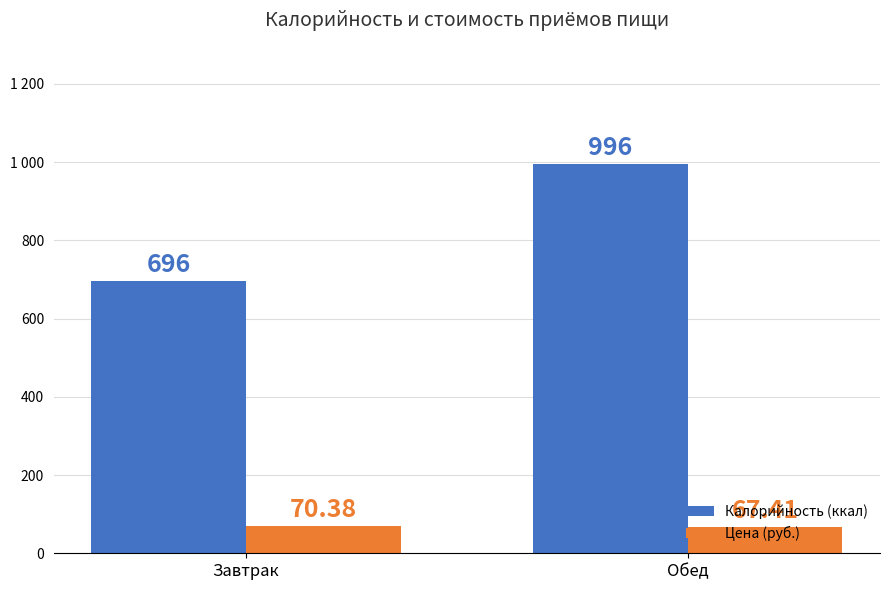

What is the label of the 2nd bar from the right?

Завтрак